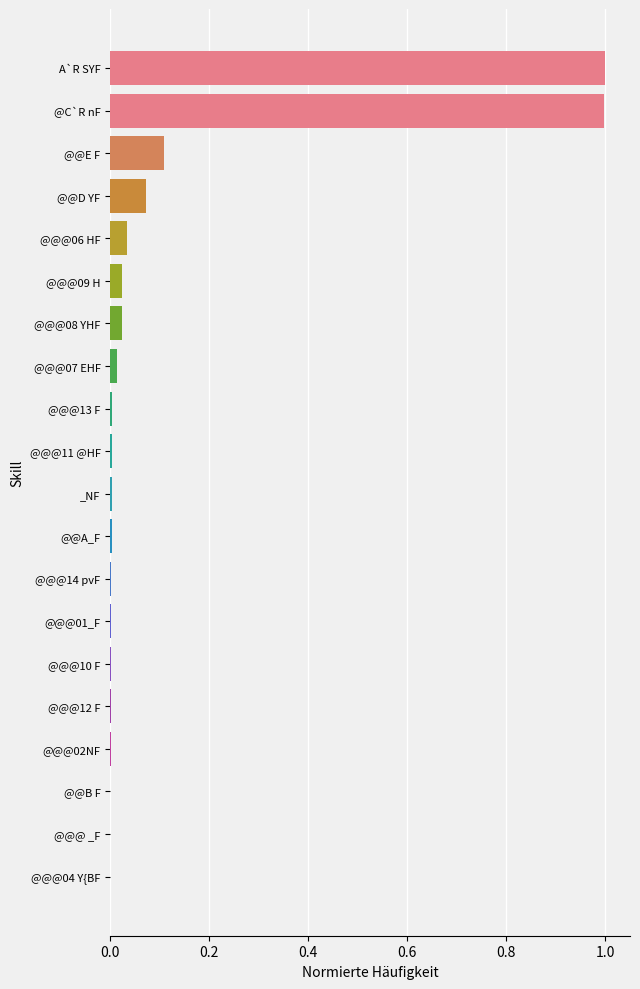

The chart shows a value of 0.0 at @@@01_F. True or false?

True